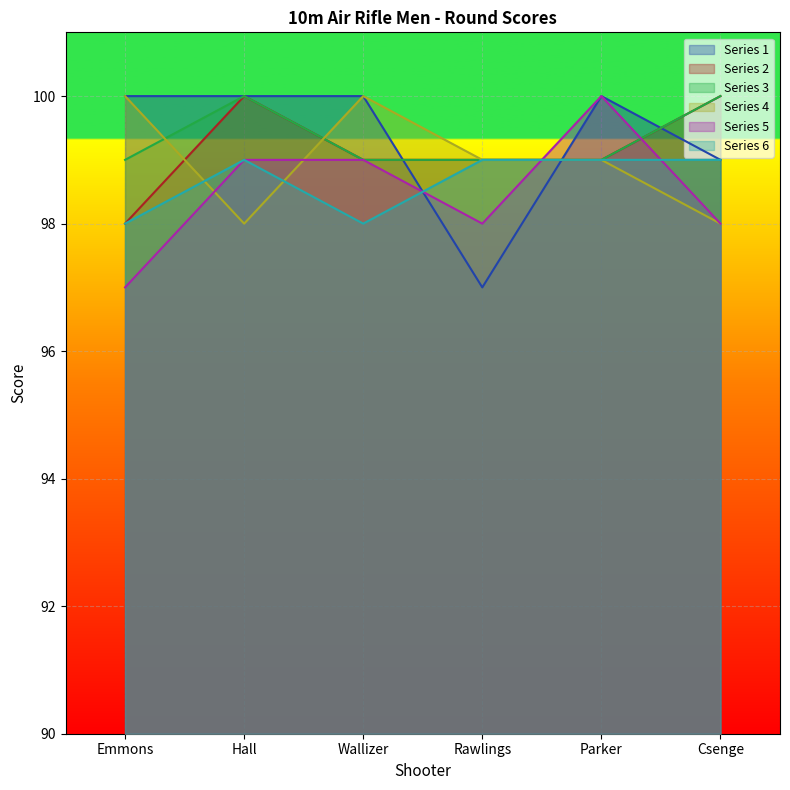

What is the label of the 4th point from the right?

Wallizer